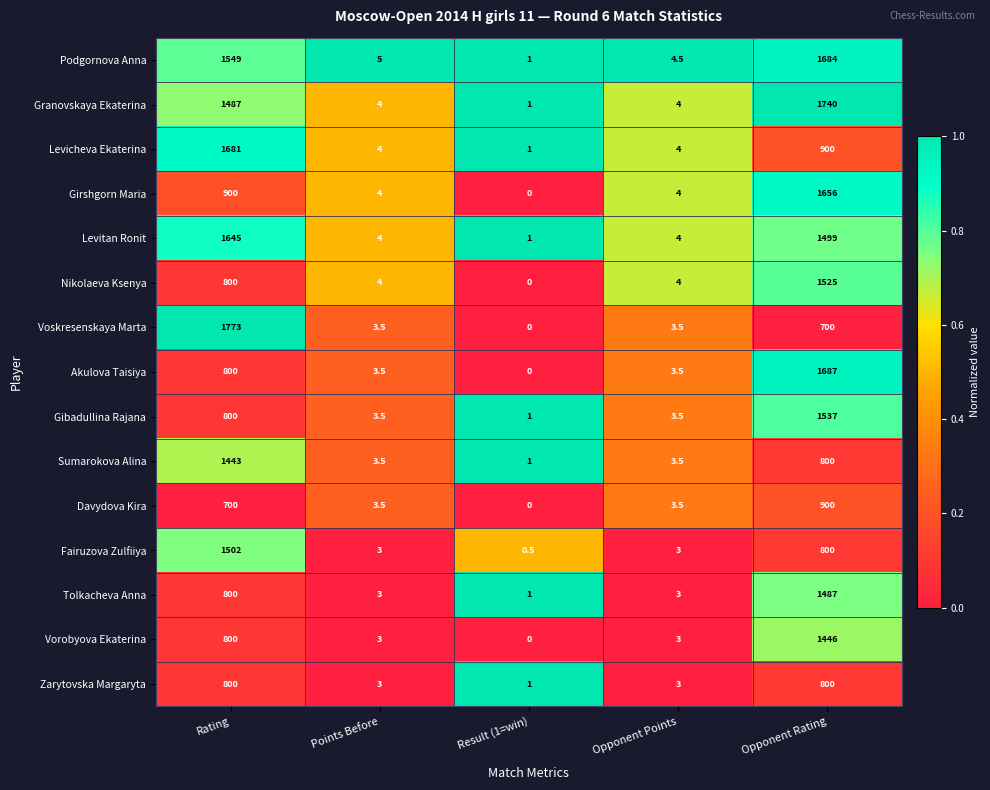

Which category has the lowest value across all series?

Result (1=win)